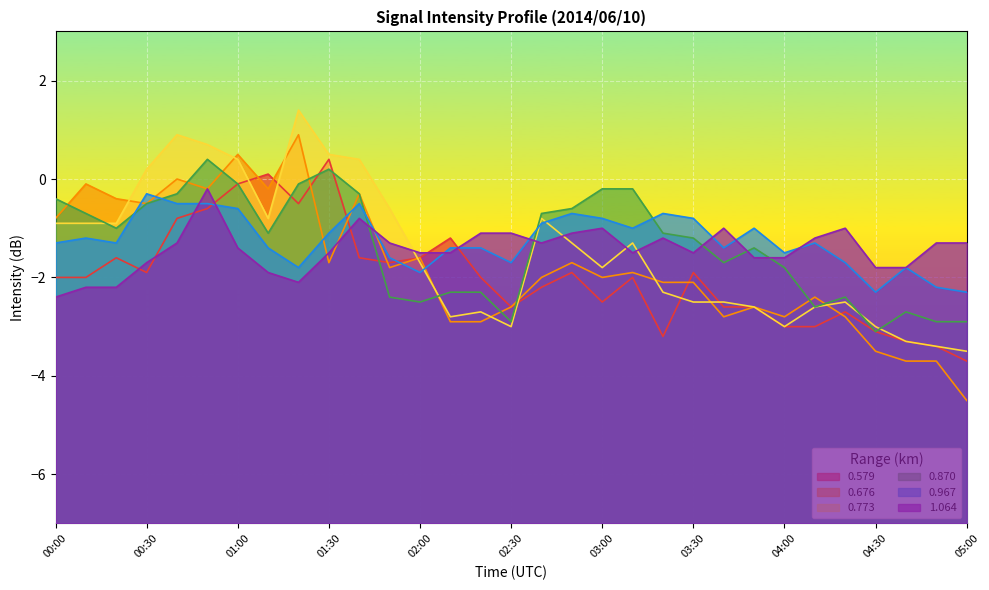

Which series has the largest range (max minus min)?

0.676